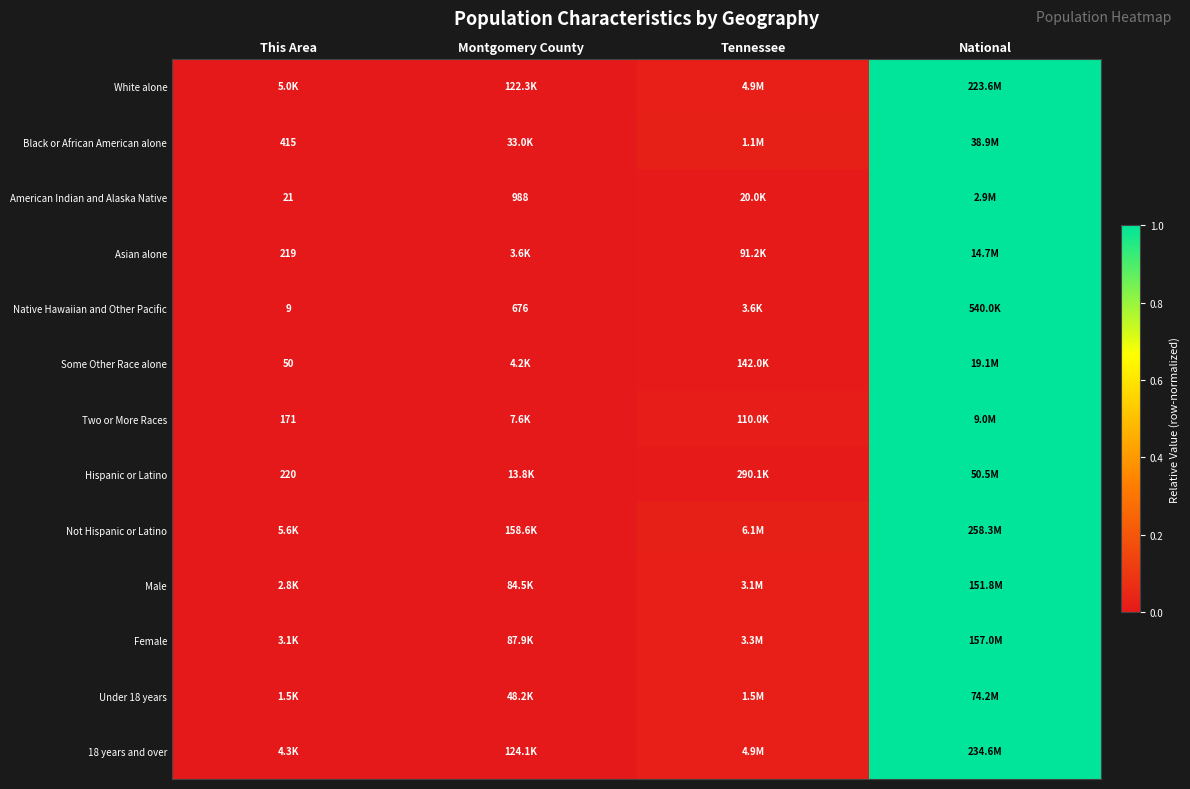

List the labels in order of Male value, smallest first.

This Area, Montgomery County, Tennessee, National